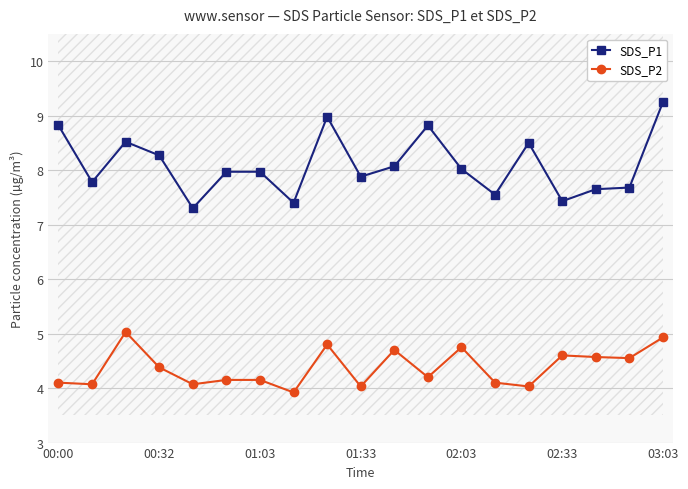

The SDS_P1 series shows 8.8 at 00:00. True or false?

True